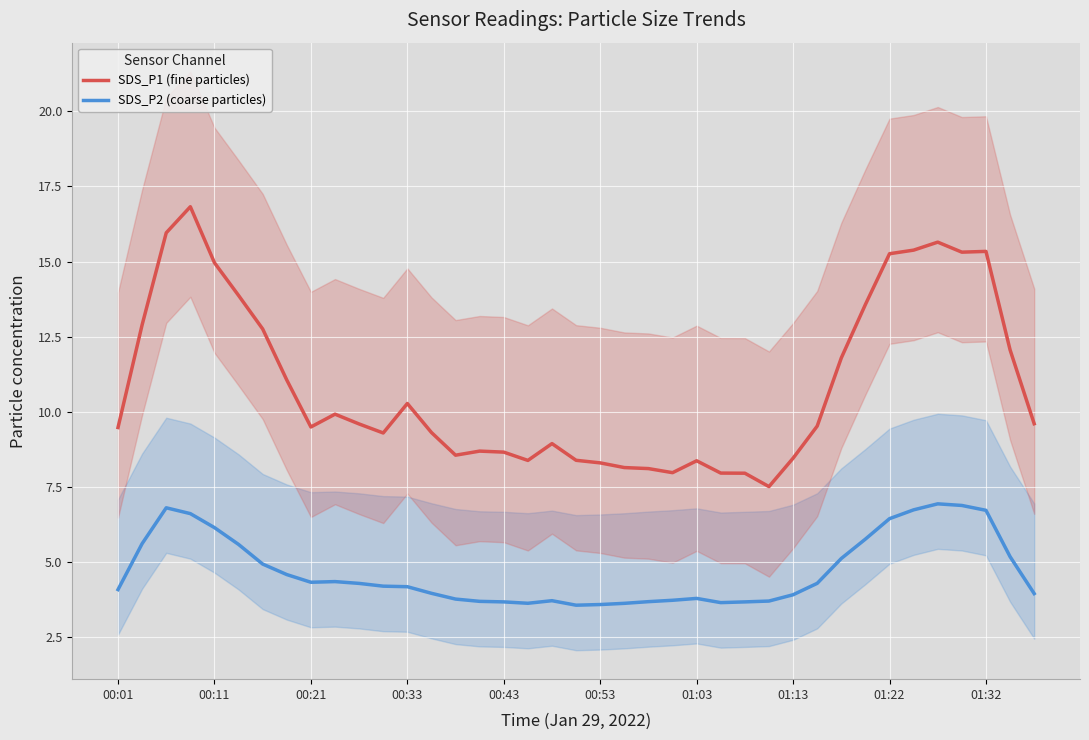

List the series in order of their overall mean, highest first.

SDS_P1 (fine particles), SDS_P2 (coarse particles)